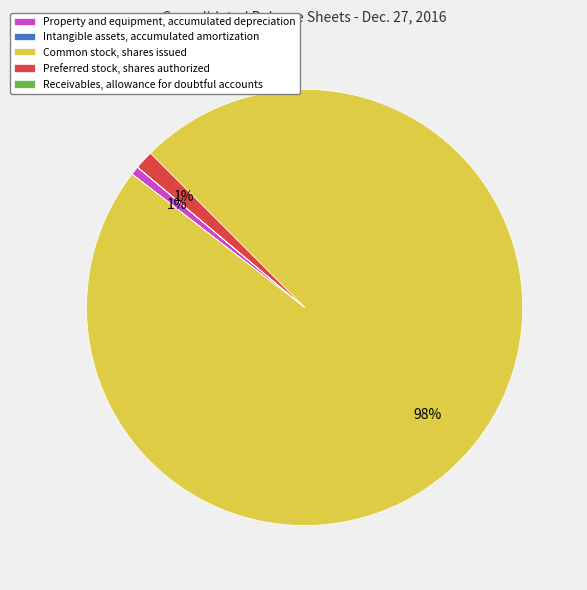

Is it true that Property and equipment, accumulated depreciation is 1% of the pie?

True